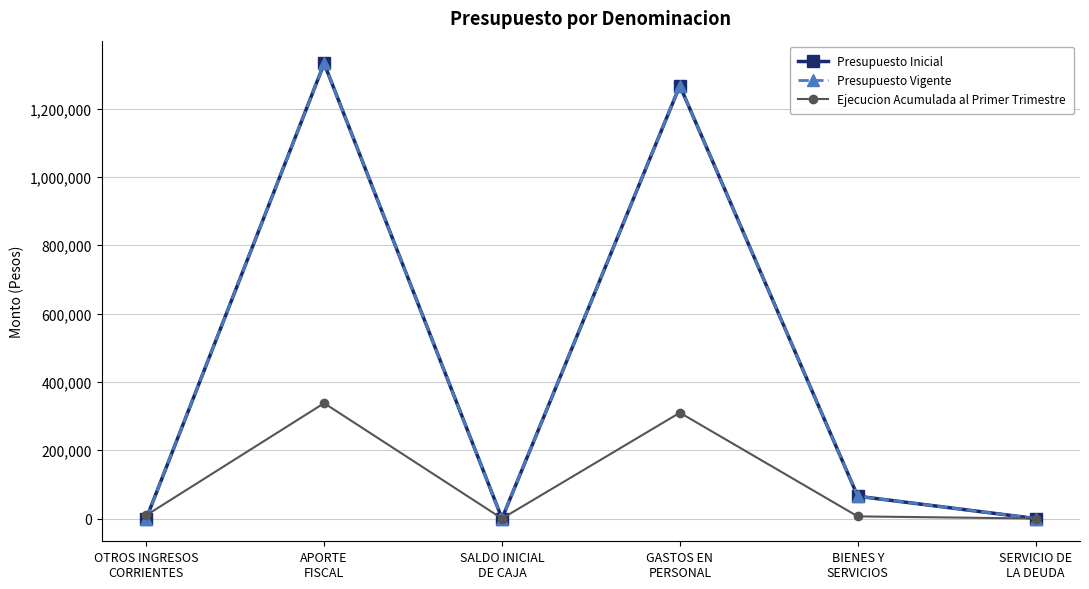

What is the total value across all series at SERVICIO DE
LA DEUDA?

20